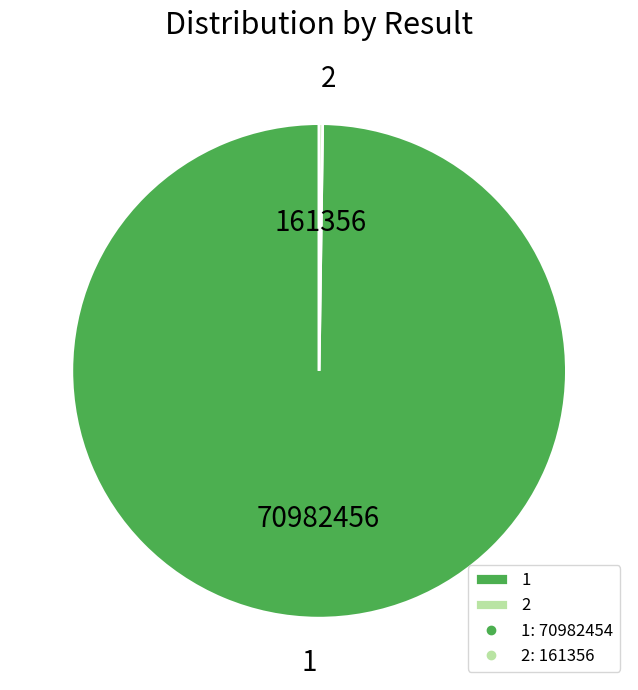

Is there any slice that represents more than half of the pie?

Yes